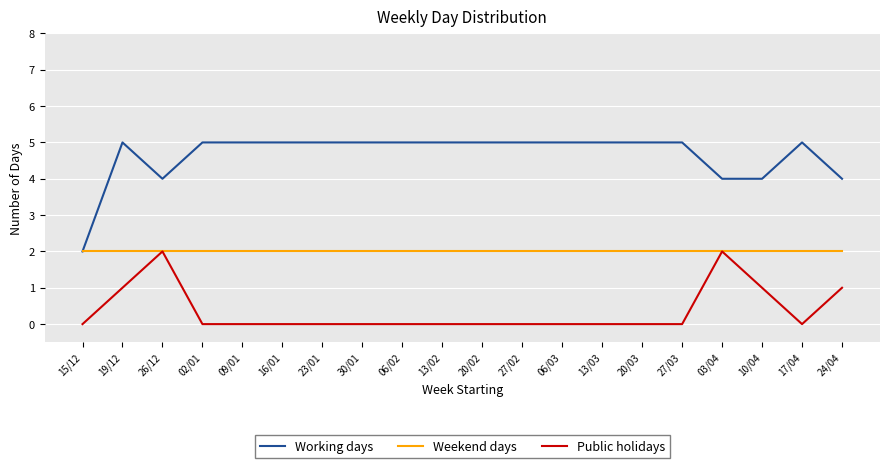

At which category does Working days reach its first local valley?

26/12